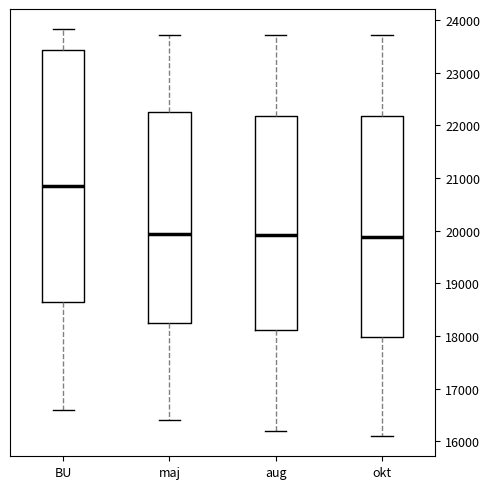

Where does the median line of the box for aug sit on the y-axis? The values are not printed on the chart, so give them approximately, as read against the axis.

19900